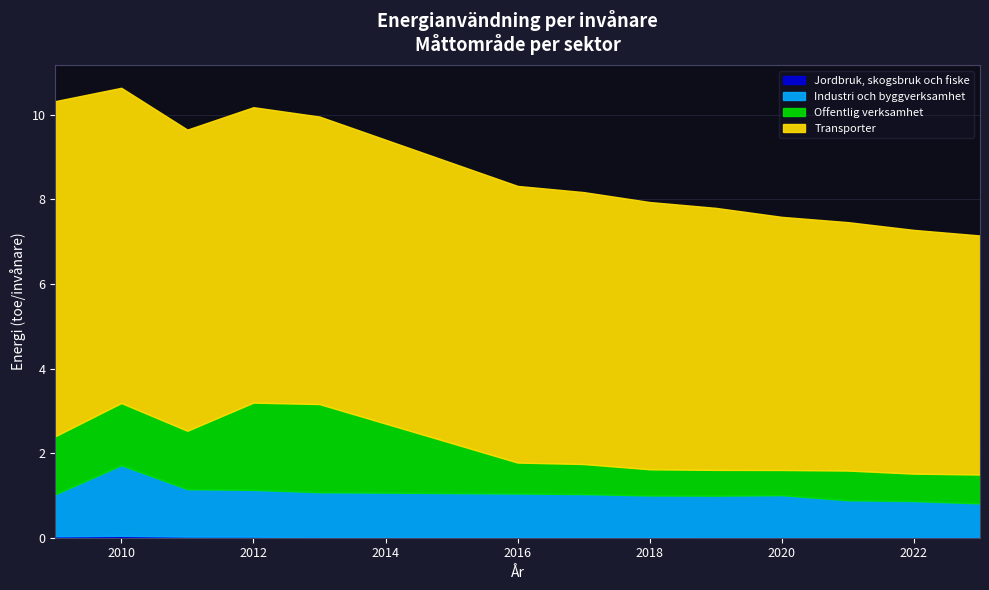

At which category does the chart reach its peak across all series?

2009